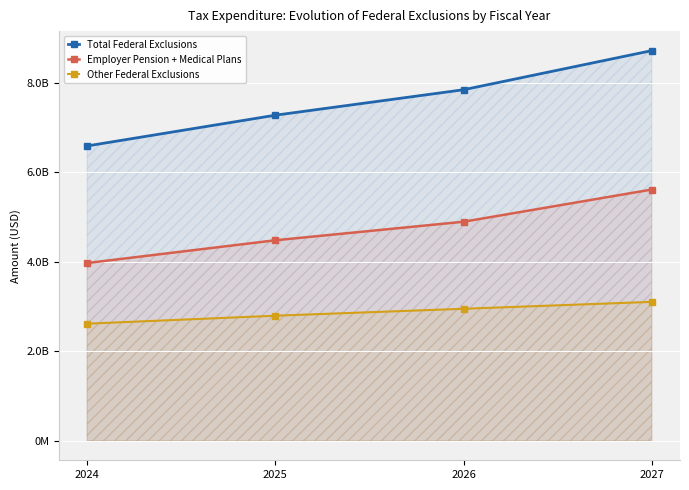

The Other Federal Exclusions series shows 2797300000 at 2025. True or false?

True